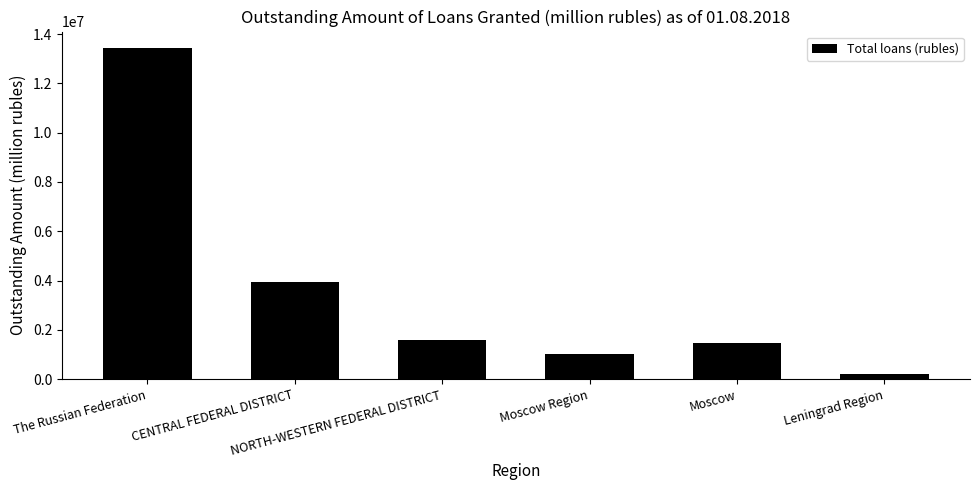

At which category does the chart reach its peak across all series?

The Russian Federation